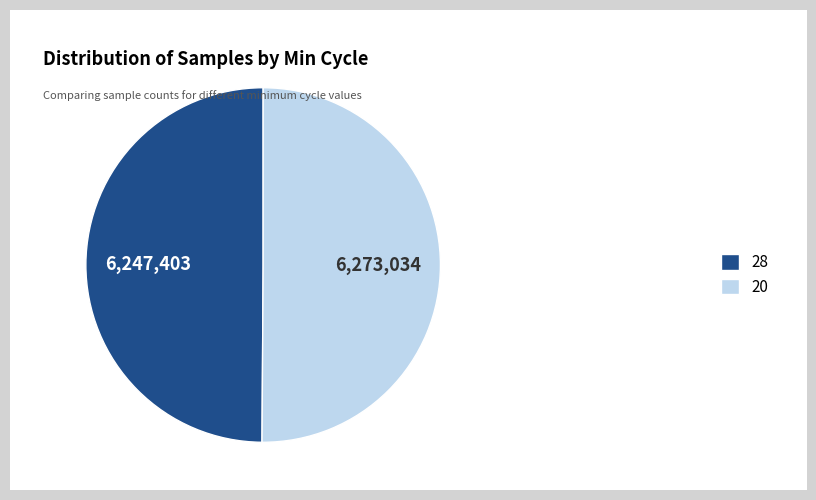

What is the ratio of the value at 28 to the value at 20?

1.0